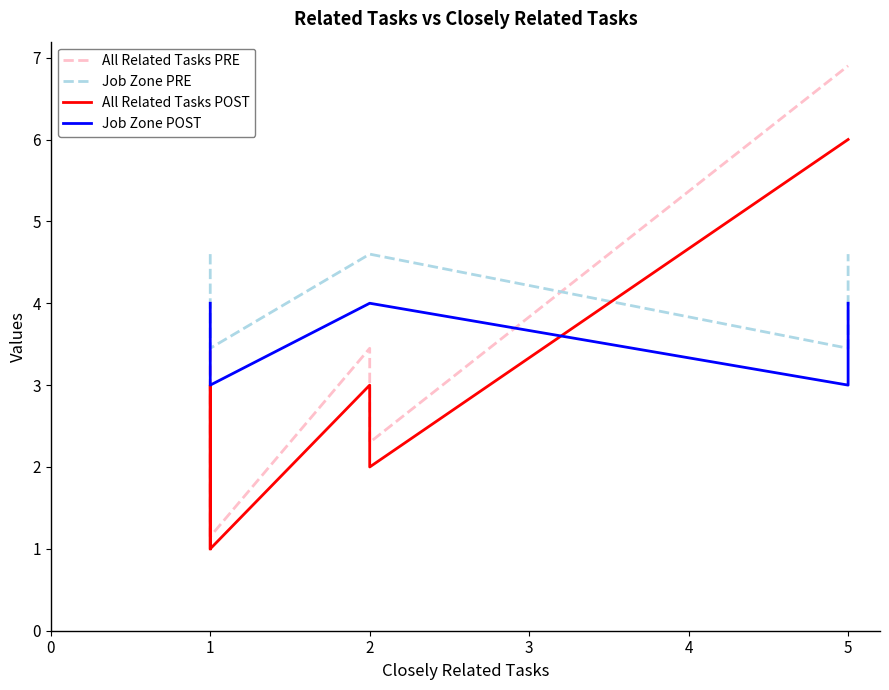

Rank the series by their maximum value, from highest to lowest.

All Related Tasks PRE, All Related Tasks POST, Job Zone PRE, Job Zone POST